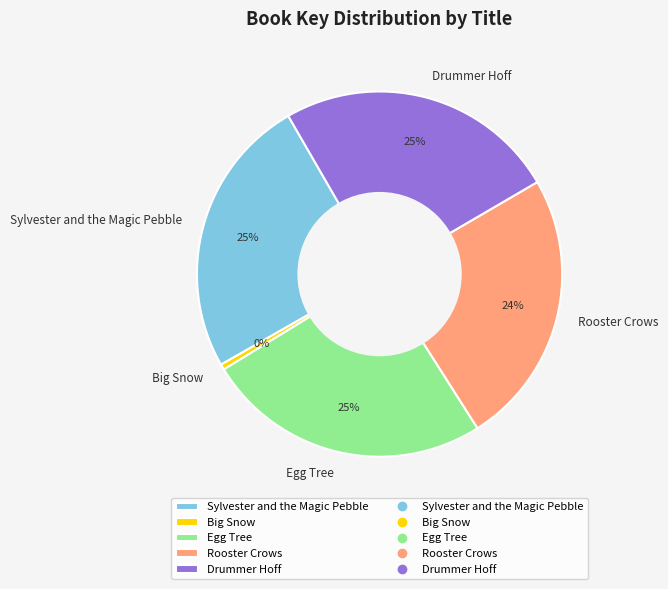

Is it true that Drummer Hoff is 39% of the pie?

False